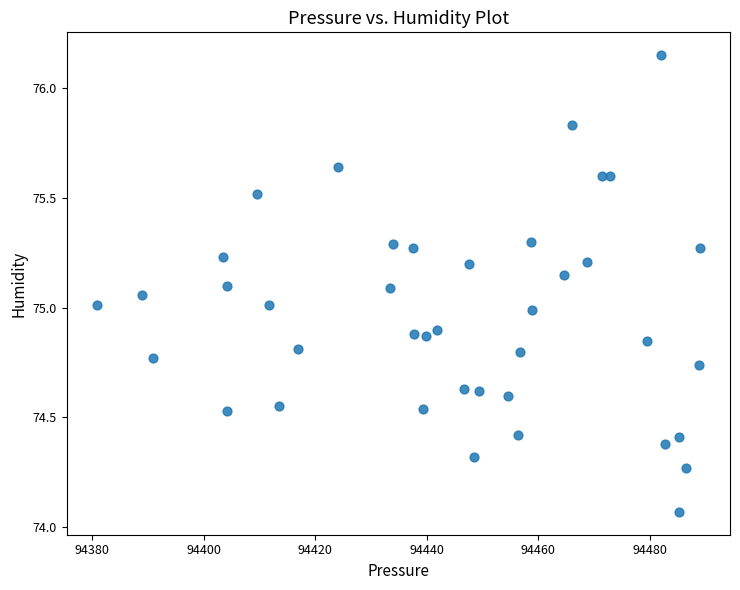

What is the range of Y values (max minus min)?

2.1